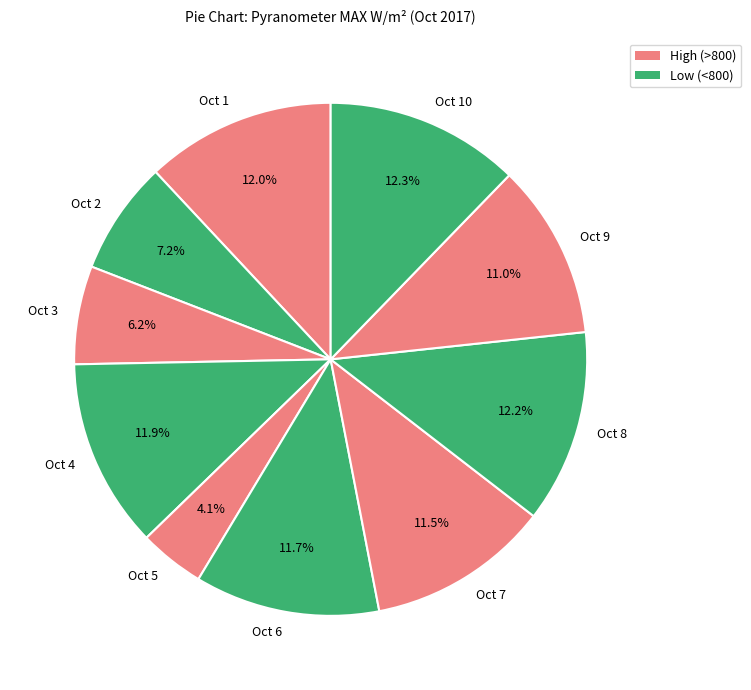

Is there a majority slice in this chart?

No